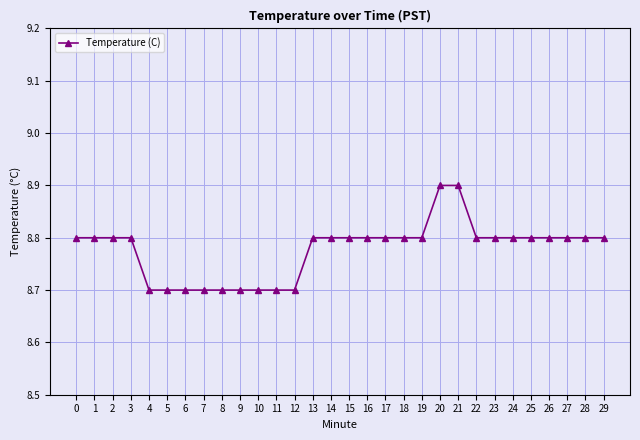

What is the change in value from 19 to 21?

+0.1